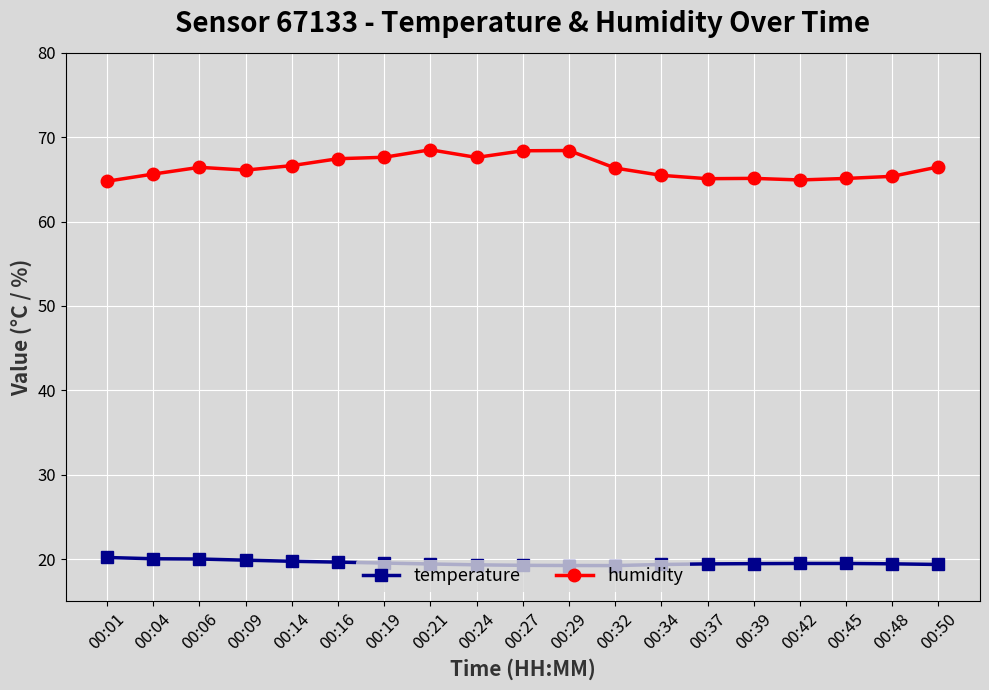

What is the value of the humidity point at the 6th from the left?

67.5